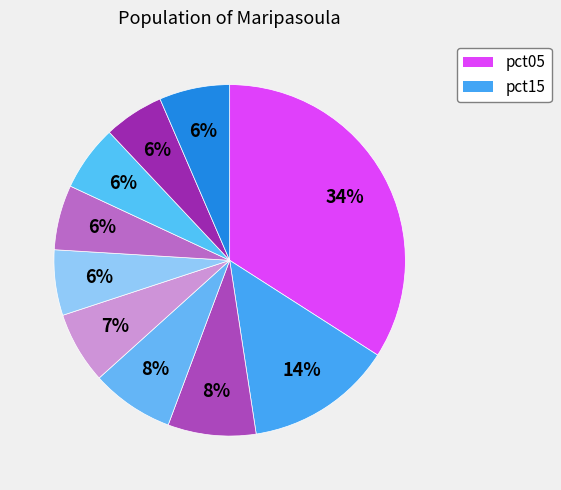

How many segments does this pie chart have?

10